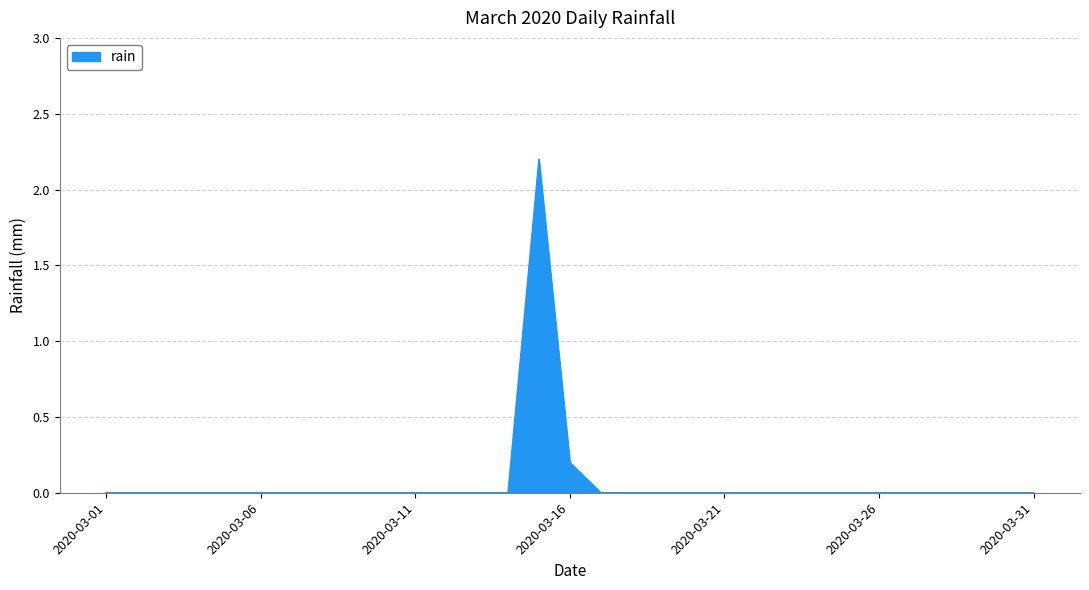

Does the chart display data point markers on the line(s)?

No